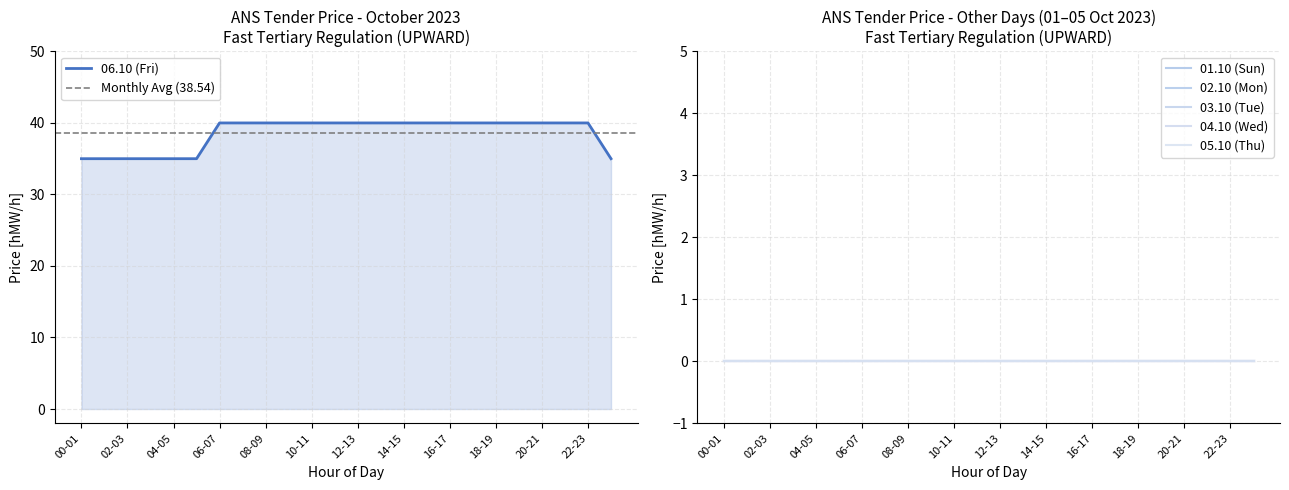

At 13-14, list the series in order from smallest to largest.

01.10 (Sun), 02.10 (Mon), 03.10 (Tue), 04.10 (Wed), 05.10 (Thu), 06.10 (Fri)